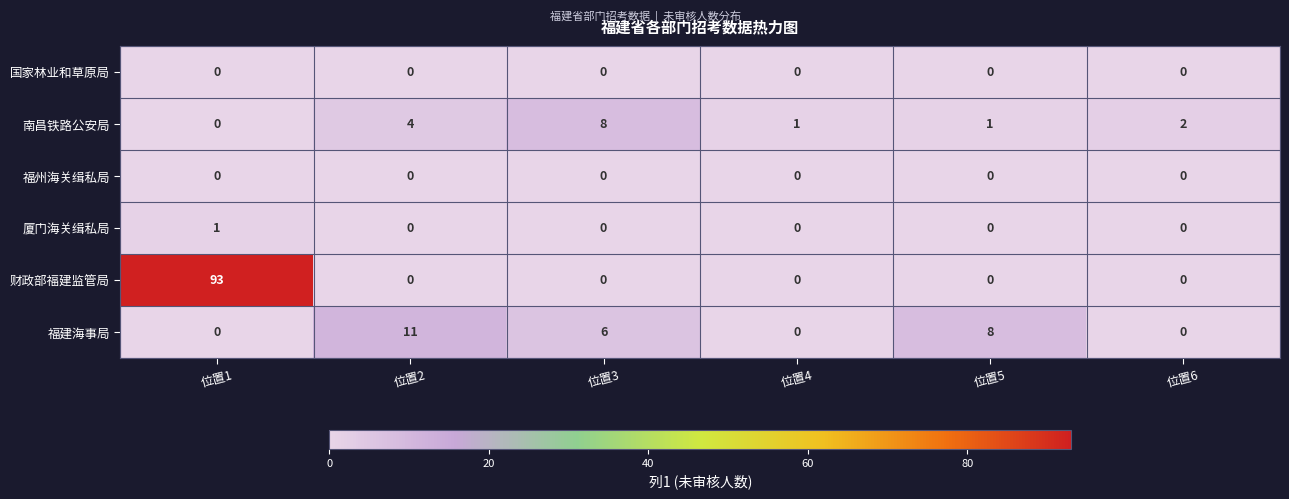

Is it true that 福州海关缉私局 equals 0 at 位置1?

True